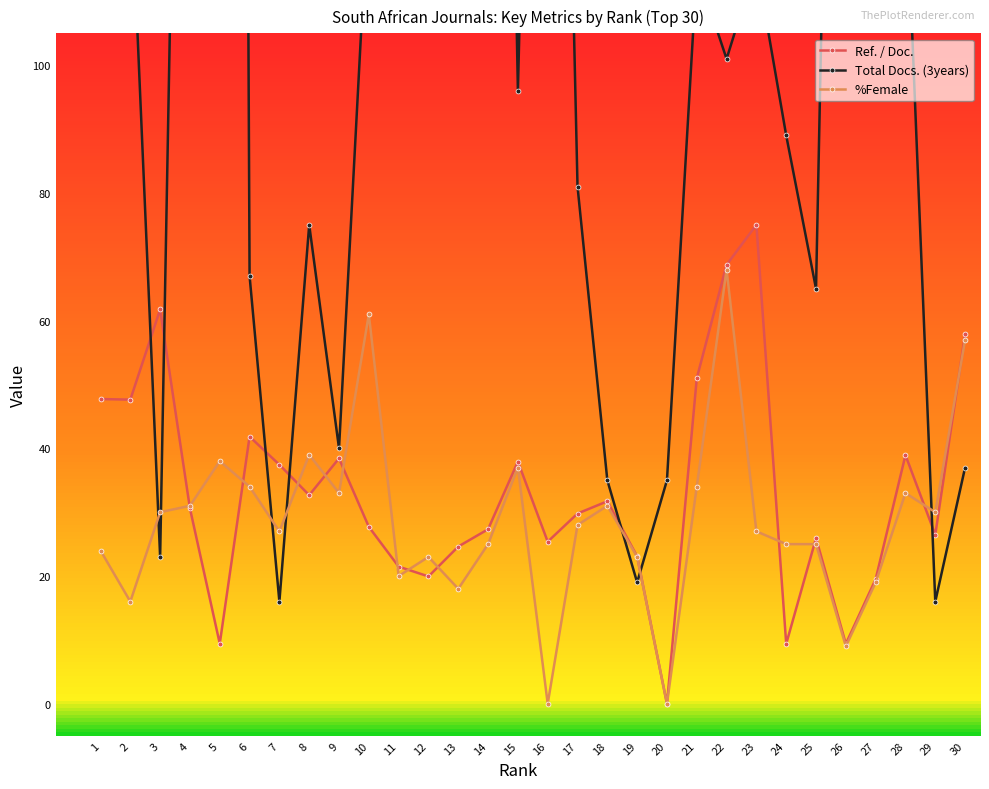

Is it true that %Female equals 11.3 at 13?

False